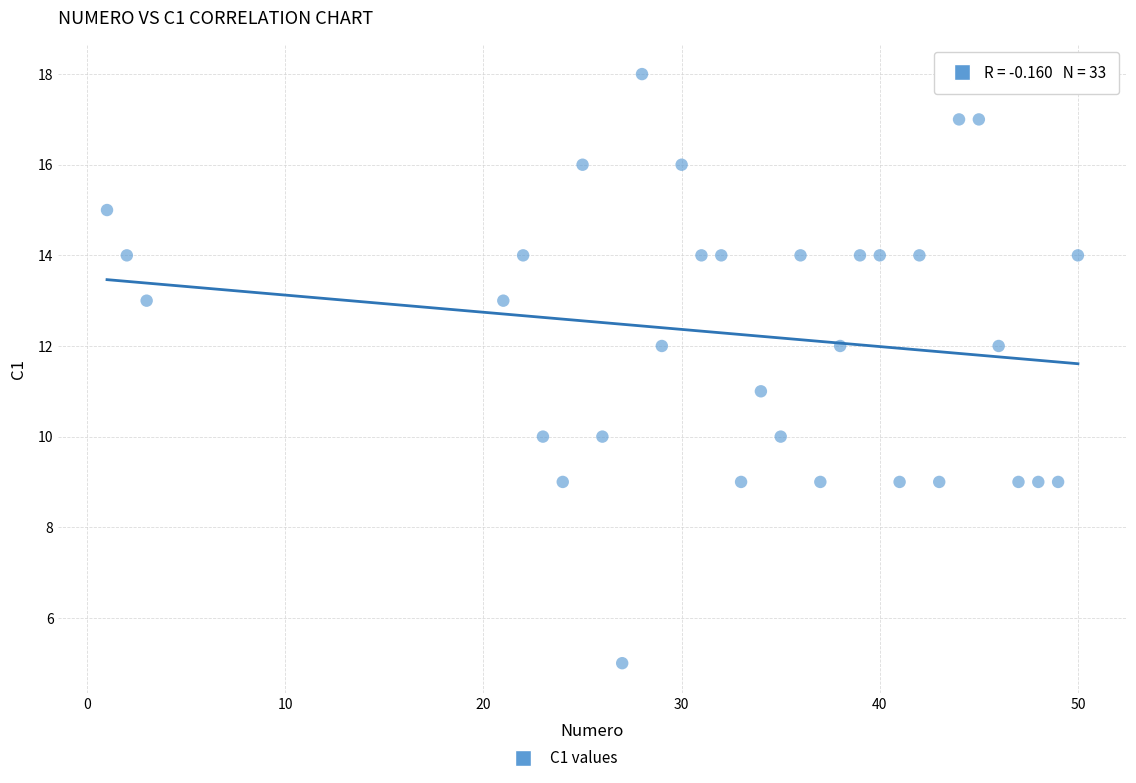

What is the range of Y values (max minus min)?

13